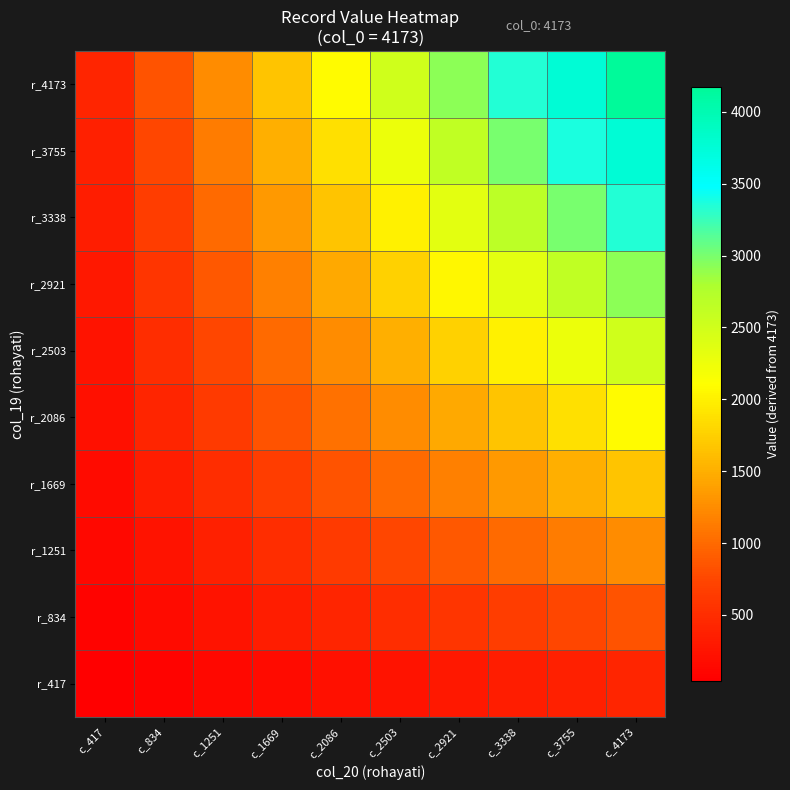

Which series has the largest total across all categories?

r_4173